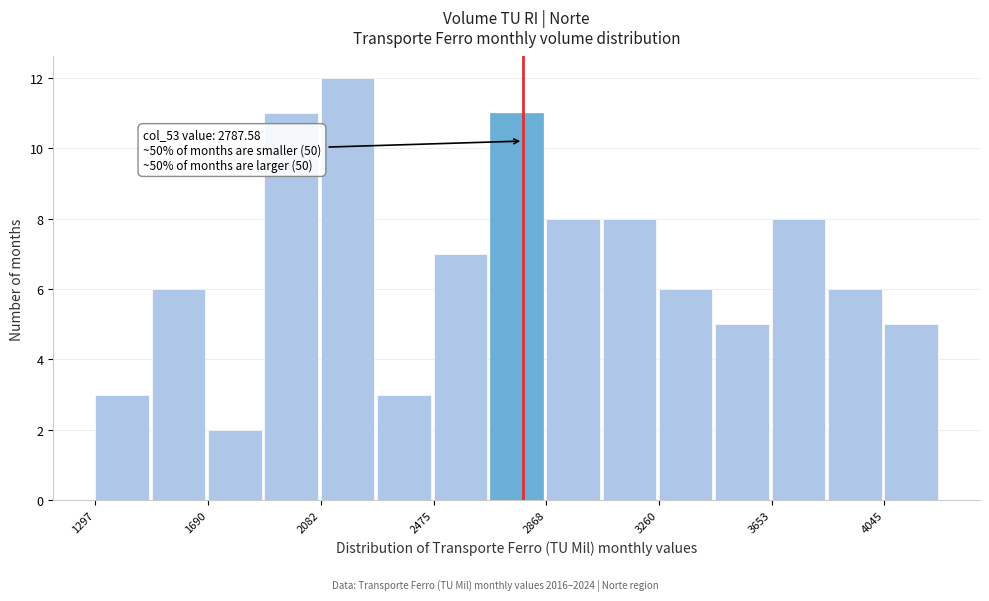

Read against the x-axis, roughly where is the centre of the tallest bar?

2200